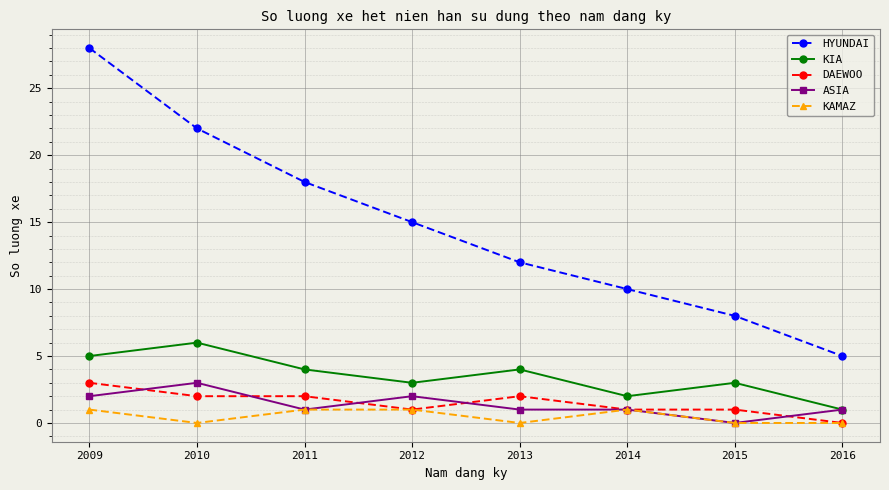

What is the difference between the maximum and second lowest values in the KAMAZ series?

1